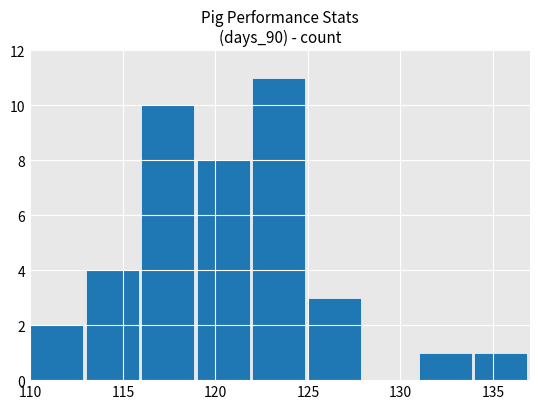

What is the maximum value shown in the chart?

11